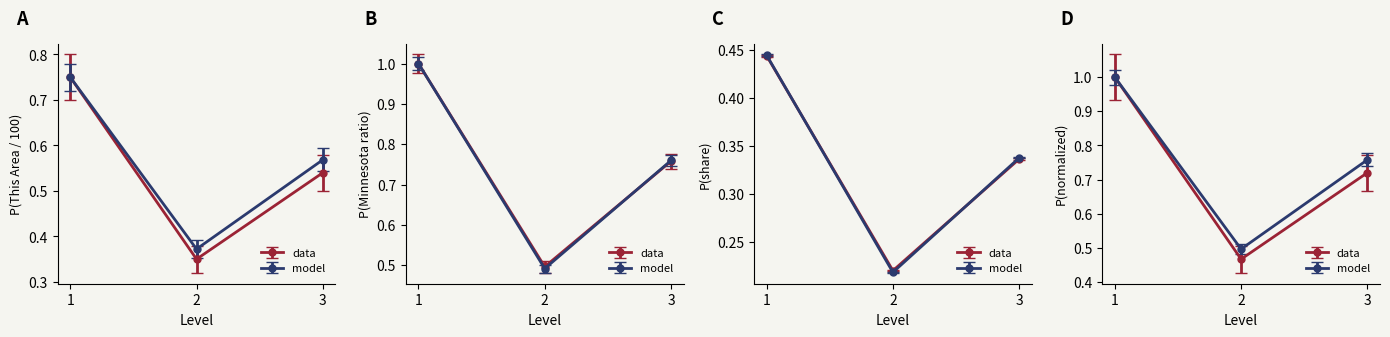

Which category has the highest value across all series?

1